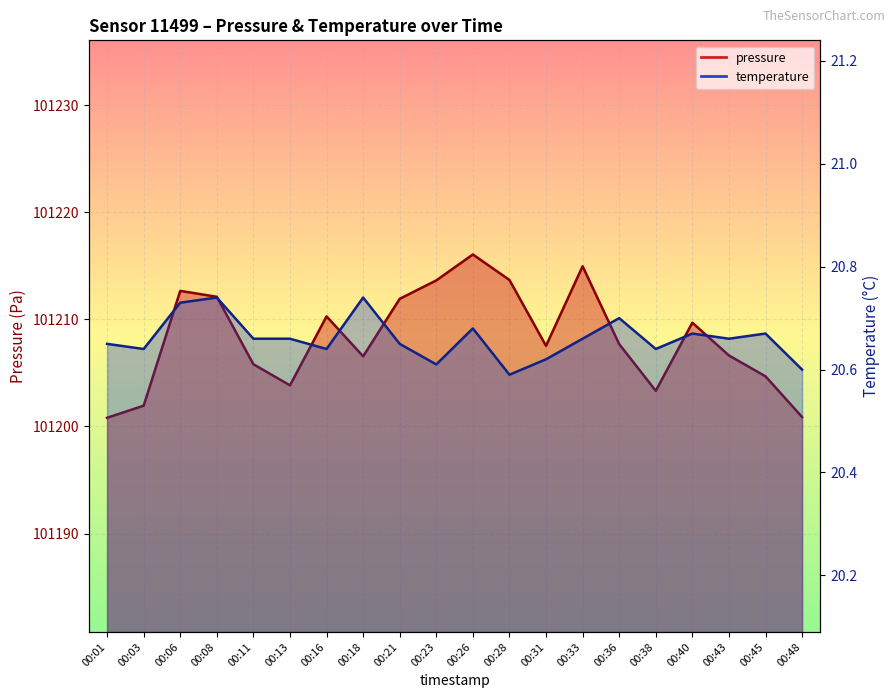

Rank the series by their average value, from lowest to highest.

temperature, pressure